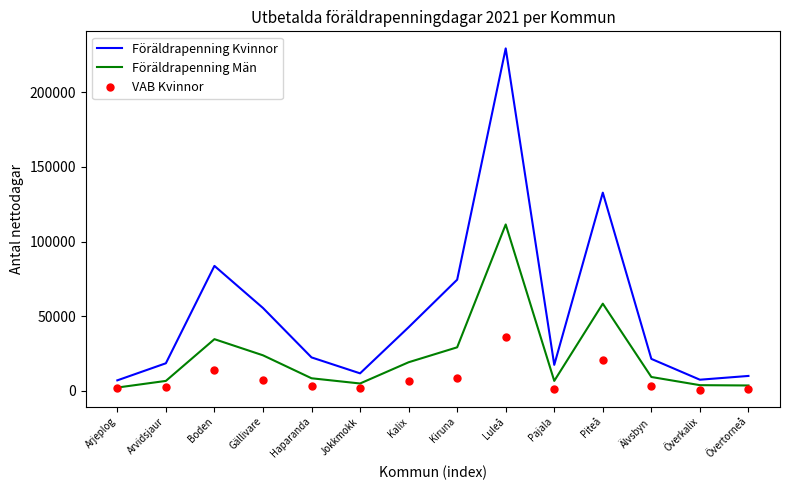

The value of VAB Kvinnor at Boden is 5137. True or false?

False